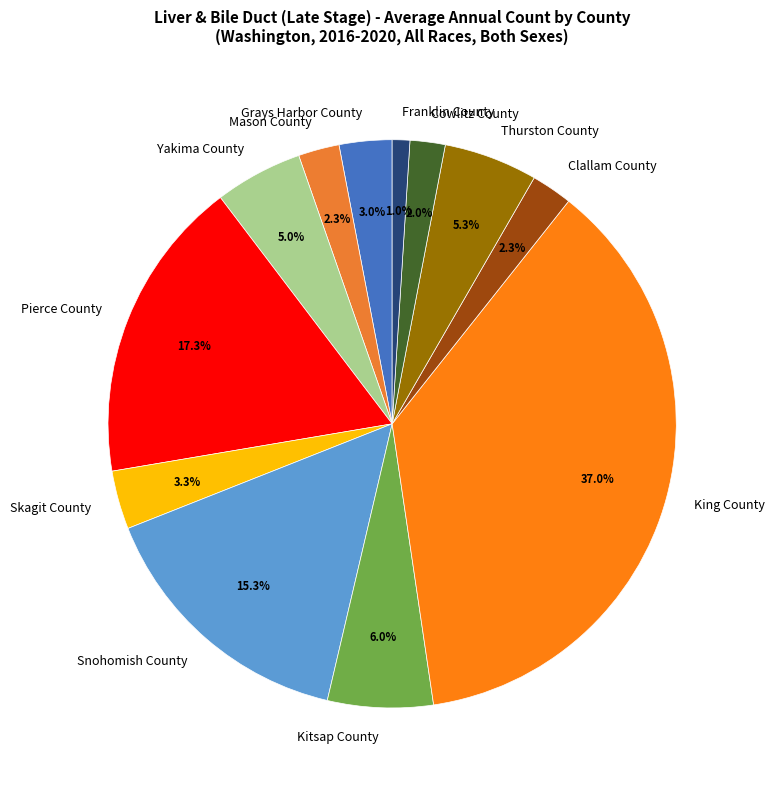

What is the total percentage of Clallam County and Cowlitz County?

4.3%